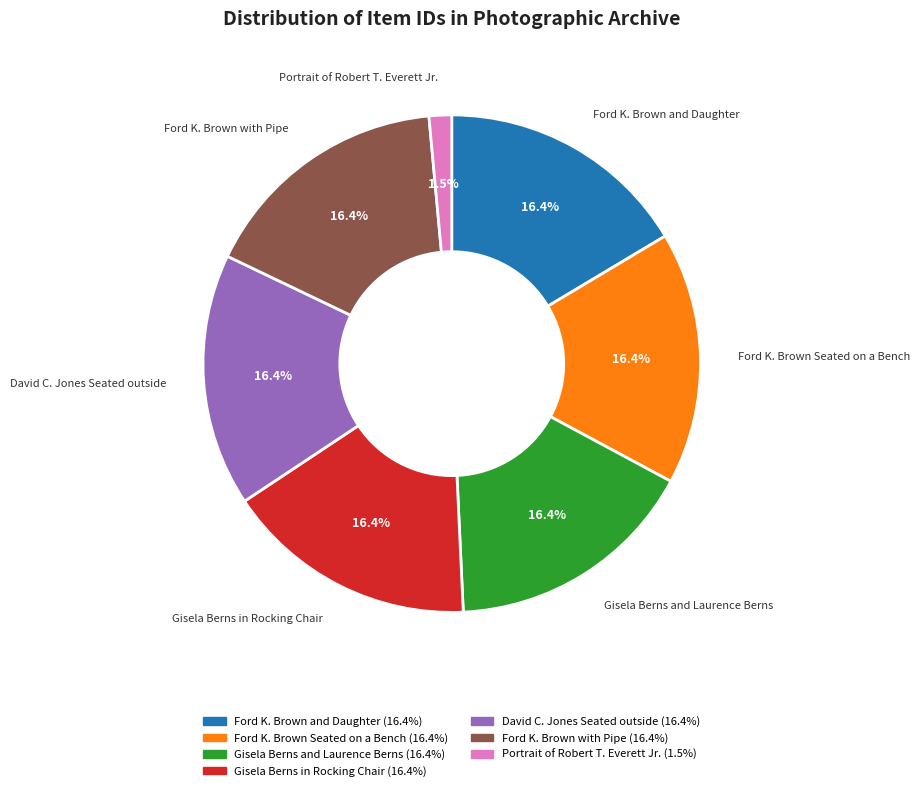

Is there a majority slice in this chart?

No